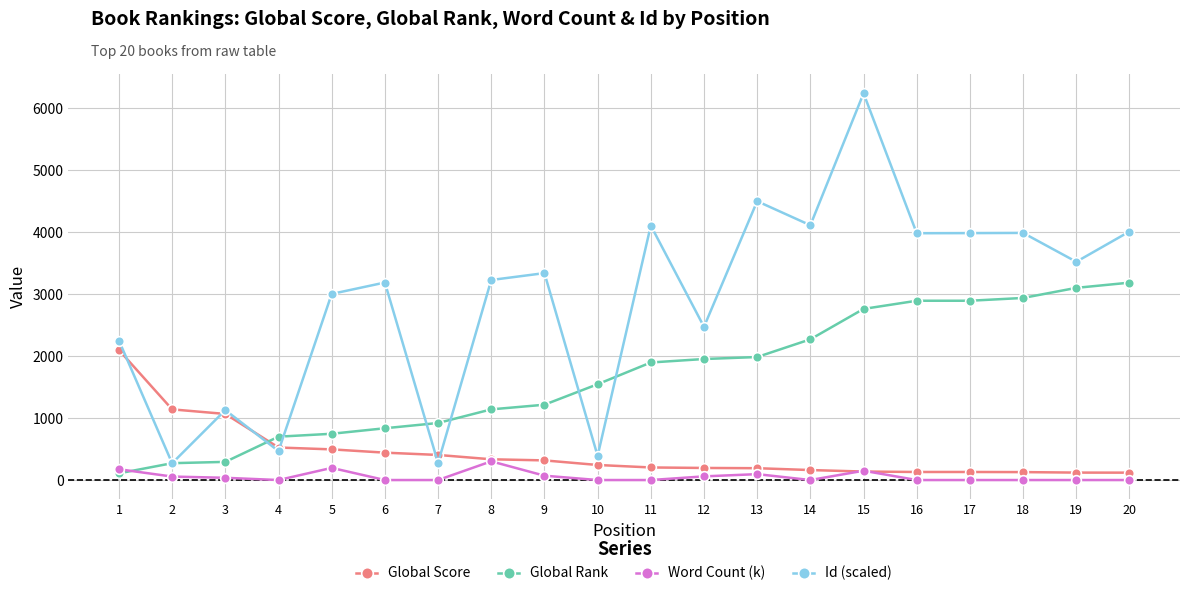

What is the value of the Global Rank point at the 13th from the left?

1986